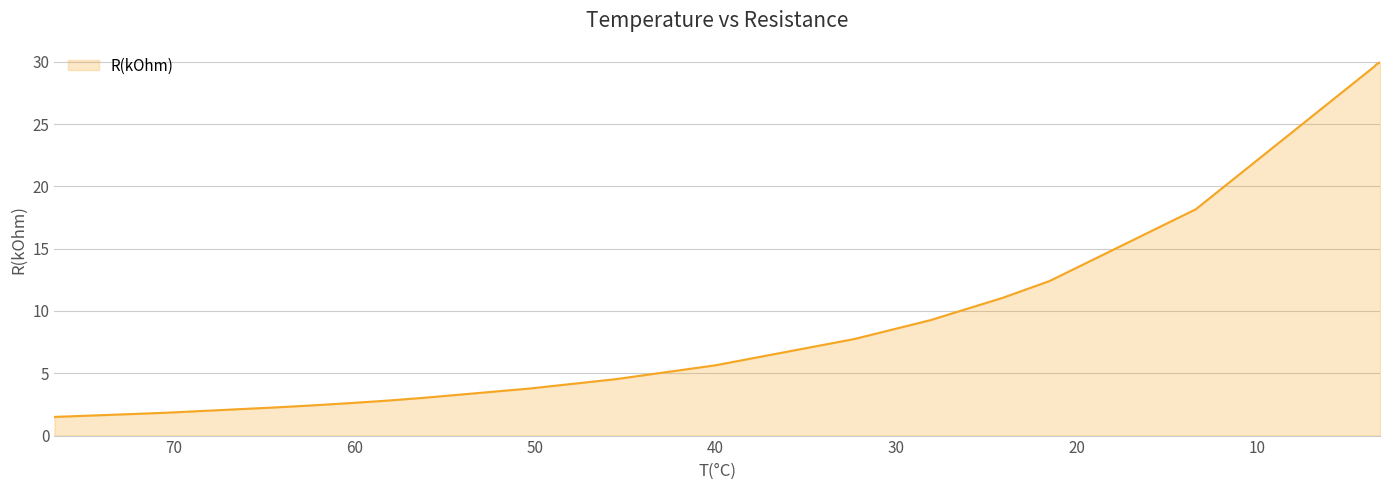

Is it true that the value at 3.5 is 29.6?

True